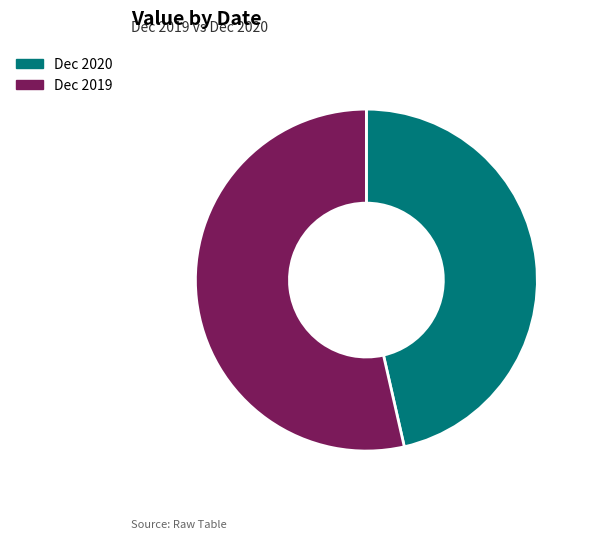

Is the sum of Dec 2020 and Dec 2019 greater than half?

Yes